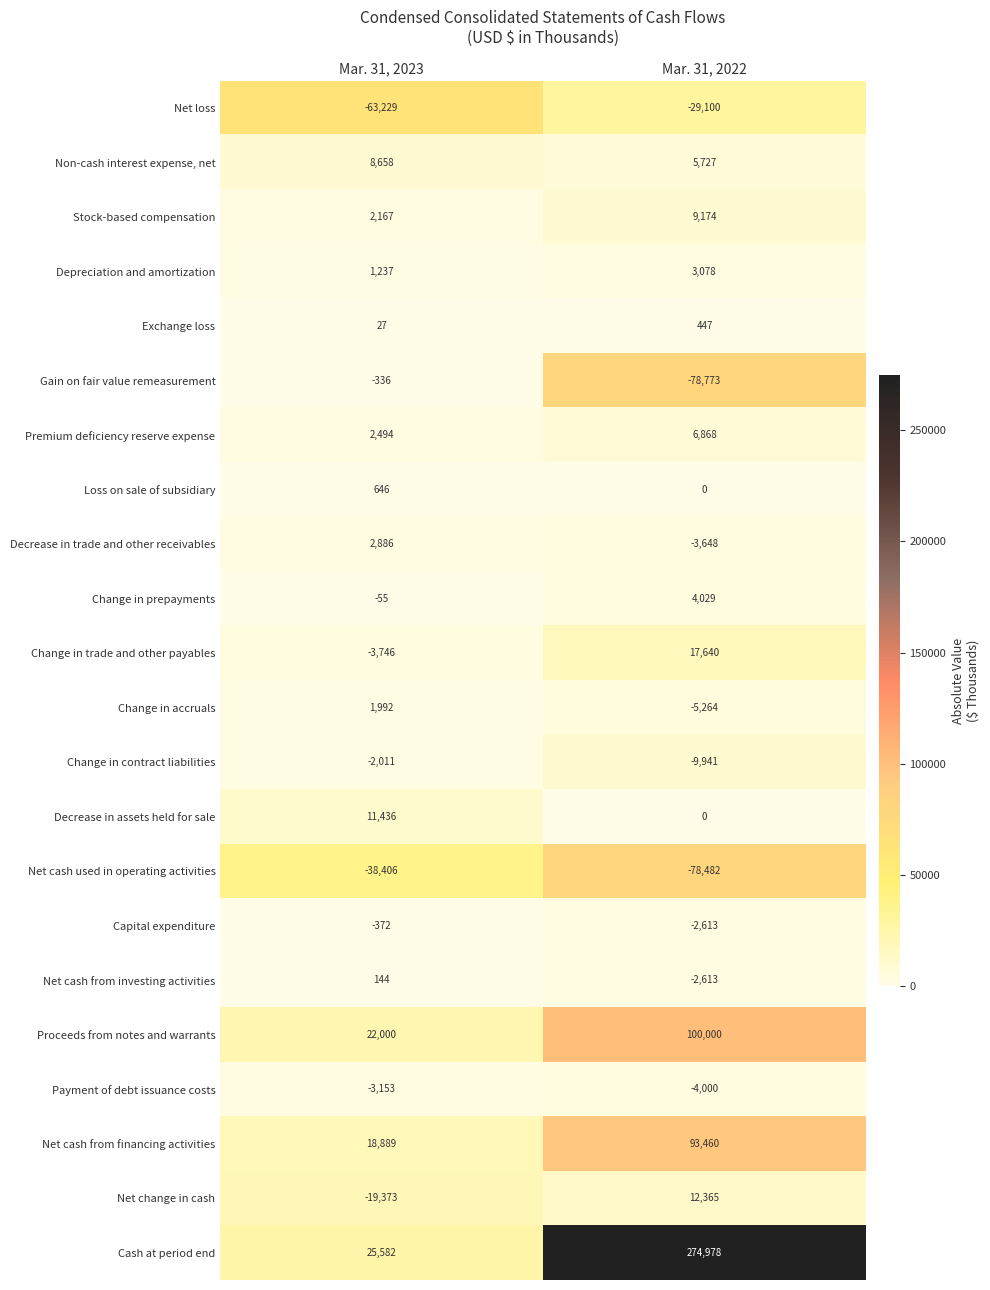

What is the total value across all series at Mar. 31, 2022?

313332